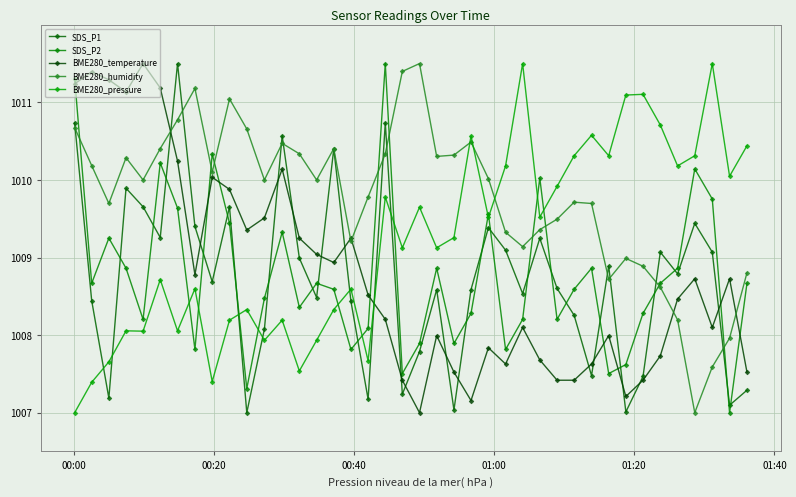

Is this an area chart (filled region under the line)?

No